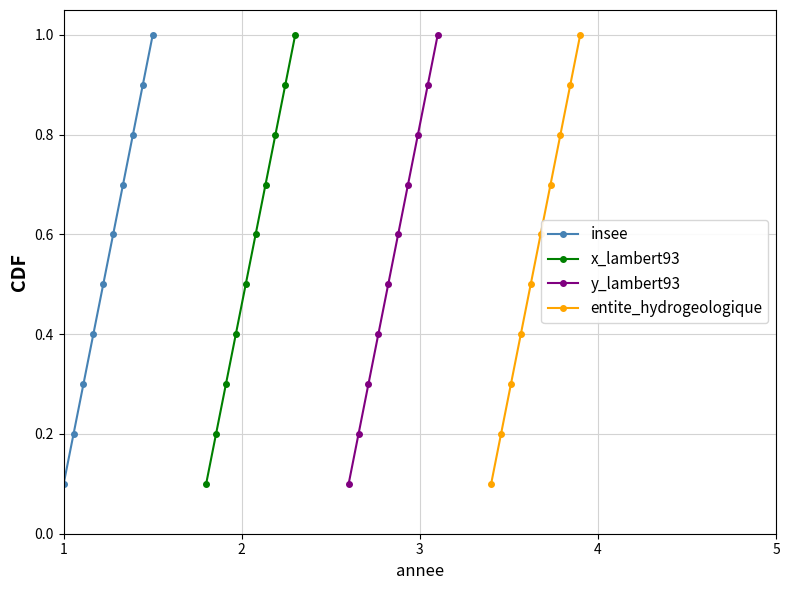

Is the value of entite_hydrogeologique at 3 greater than the value of insee at 5?

No